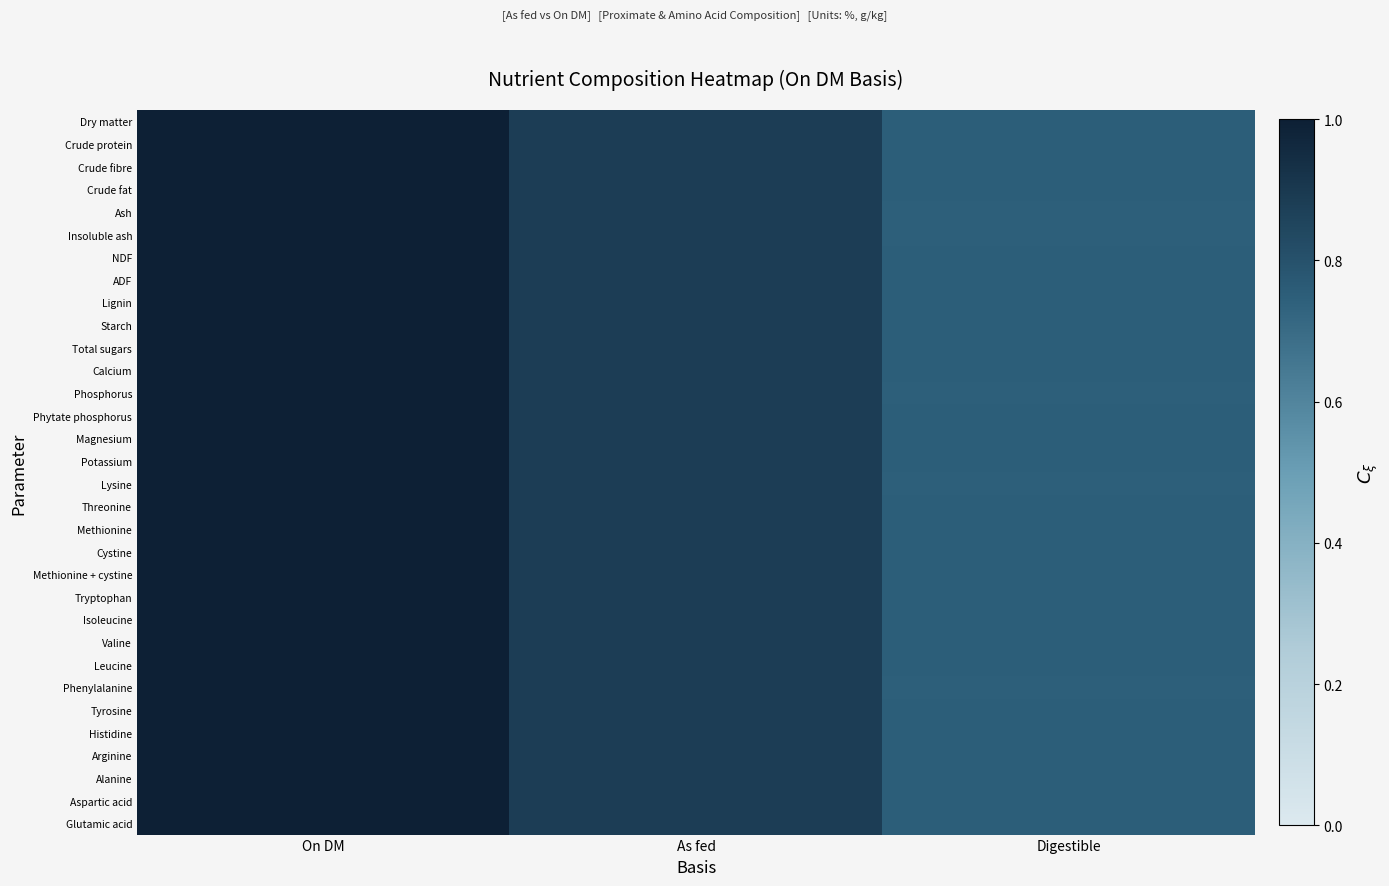

Reading left to right, what are all the values shown in this chart?

Dry matter: On DM=1.0	As fed=0.9	Digestible=0.8
Crude protein: On DM=1.0	As fed=0.9	Digestible=0.8
Crude fibre: On DM=1.0	As fed=0.9	Digestible=0.8
Crude fat: On DM=1.0	As fed=0.9	Digestible=0.8
Ash: On DM=1.0	As fed=0.9	Digestible=0.7
Insoluble ash: On DM=1.0	As fed=0.9	Digestible=0.7
NDF: On DM=1.0	As fed=0.9	Digestible=0.8
ADF: On DM=1.0	As fed=0.9	Digestible=0.8
Lignin: On DM=1.0	As fed=0.9	Digestible=0.8
Starch: On DM=1.0	As fed=0.9	Digestible=0.8
Total sugars: On DM=1.0	As fed=0.9	Digestible=0.8
Calcium: On DM=1.0	As fed=0.9	Digestible=0.8
Phosphorus: On DM=1.0	As fed=0.9	Digestible=0.7
Phytate phosphorus: On DM=1.0	As fed=0.9	Digestible=0.8
Magnesium: On DM=1.0	As fed=0.9	Digestible=0.8
Potassium: On DM=1.0	As fed=0.9	Digestible=0.8
Lysine: On DM=1.0	As fed=0.9	Digestible=0.7
Threonine: On DM=1.0	As fed=0.9	Digestible=0.8
Methionine: On DM=1.0	As fed=0.9	Digestible=0.8
Cystine: On DM=1.0	As fed=0.9	Digestible=0.8
Methionine + cystine: On DM=1.0	As fed=0.9	Digestible=0.8
Tryptophan: On DM=1.0	As fed=0.9	Digestible=0.8
Isoleucine: On DM=1.0	As fed=0.9	Digestible=0.8
Valine: On DM=1.0	As fed=0.9	Digestible=0.8
Leucine: On DM=1.0	As fed=0.9	Digestible=0.8
Phenylalanine: On DM=1.0	As fed=0.9	Digestible=0.7
Tyrosine: On DM=1.0	As fed=0.9	Digestible=0.8
Histidine: On DM=1.0	As fed=0.9	Digestible=0.8
Arginine: On DM=1.0	As fed=0.9	Digestible=0.8
Alanine: On DM=1.0	As fed=0.9	Digestible=0.8
Aspartic acid: On DM=1.0	As fed=0.9	Digestible=0.8
Glutamic acid: On DM=1.0	As fed=0.9	Digestible=0.8